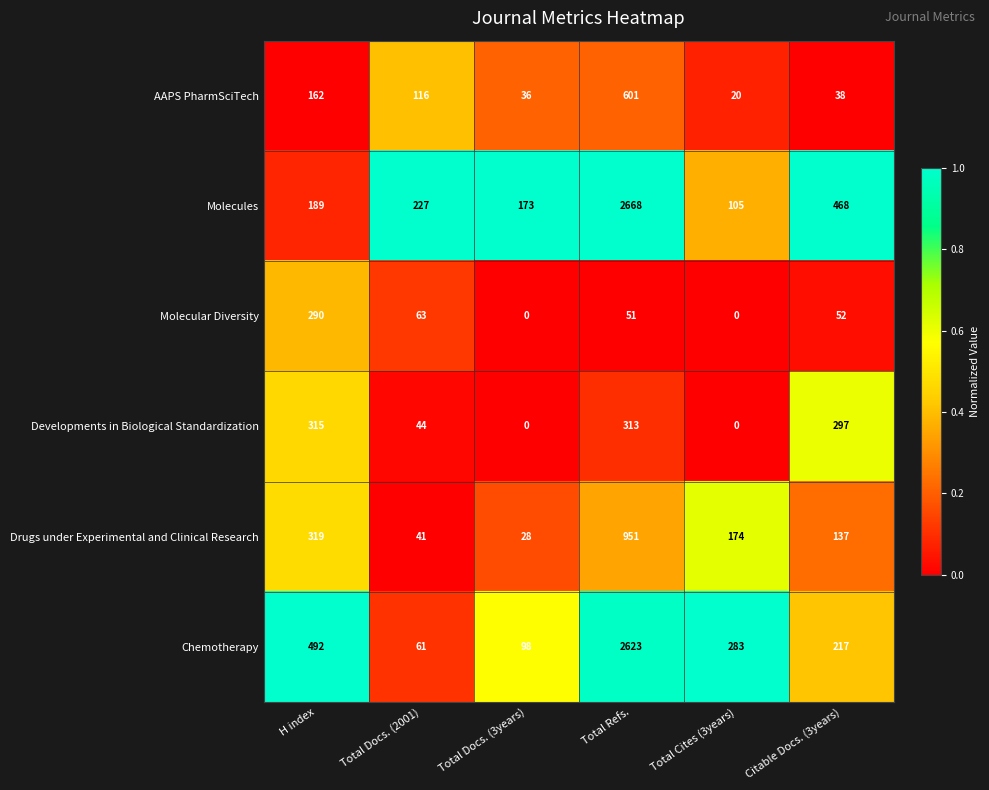

At how many categories does at least one series exceed 0?

6